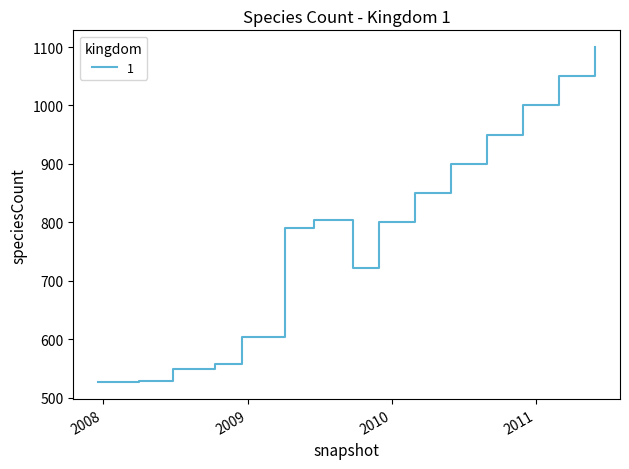

What is the difference between the maximum and minimum values?

574